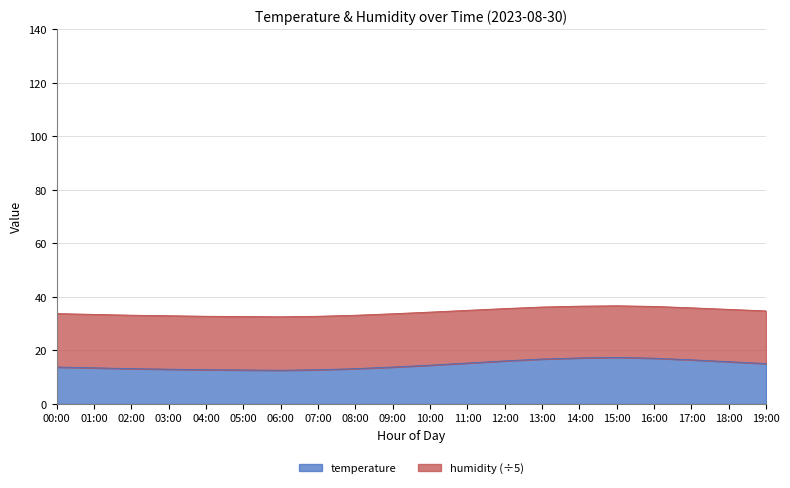

What is the total value across all series at 09:00?

33.7